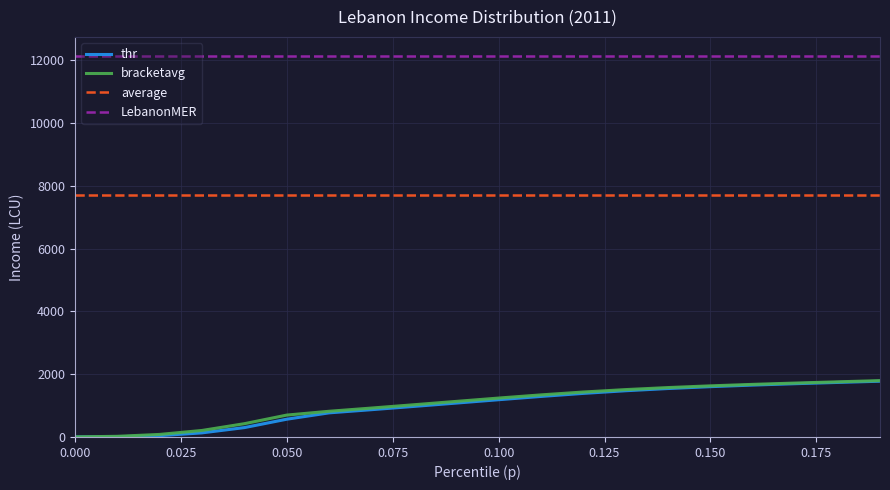

What is the average value of the average series?

7705.6